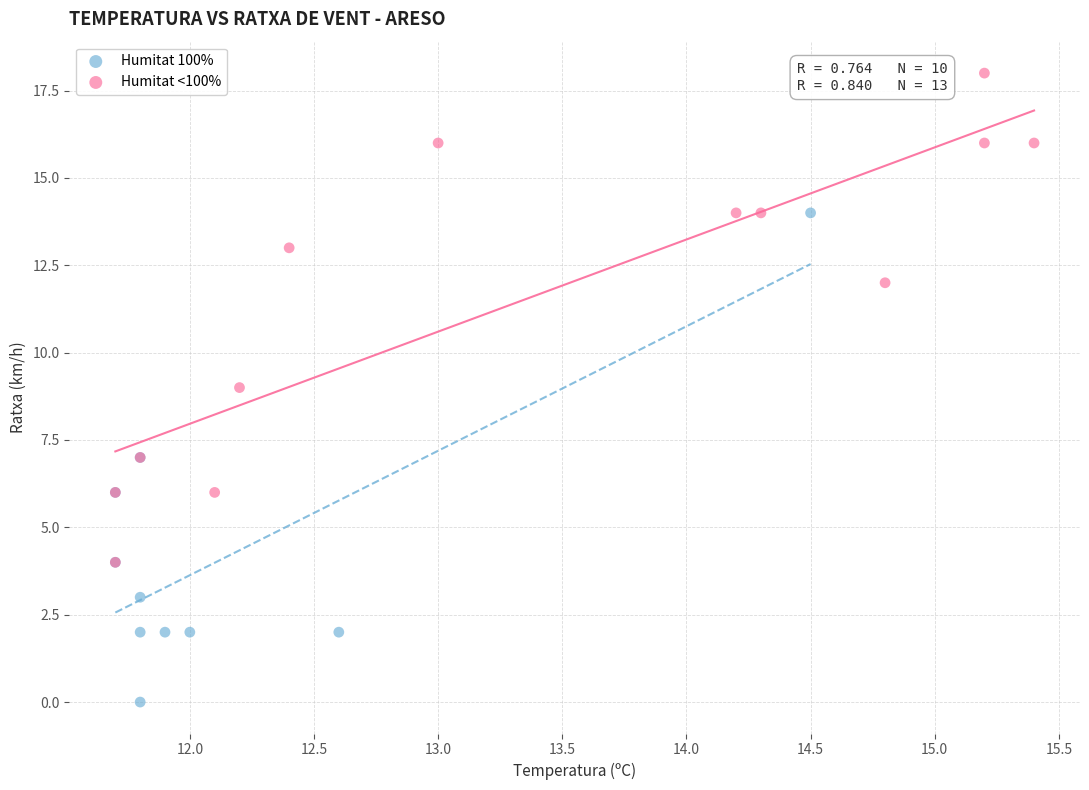

Which series contains the highest Y value?

Humitat <100%